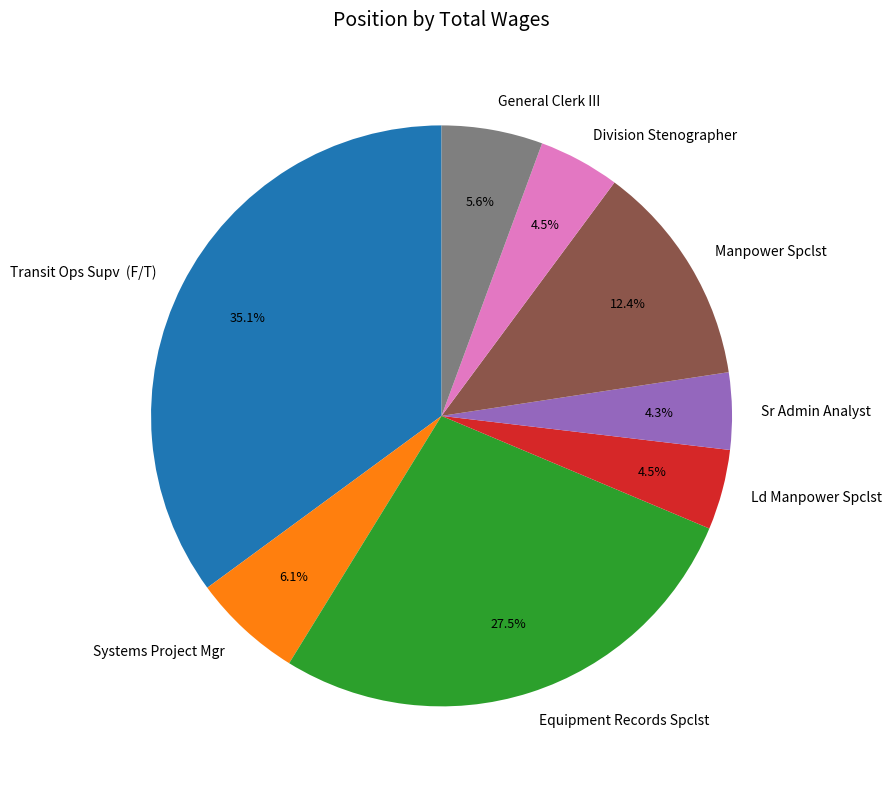

What is the largest slice in the pie chart?

Transit Ops Supv (F/T)